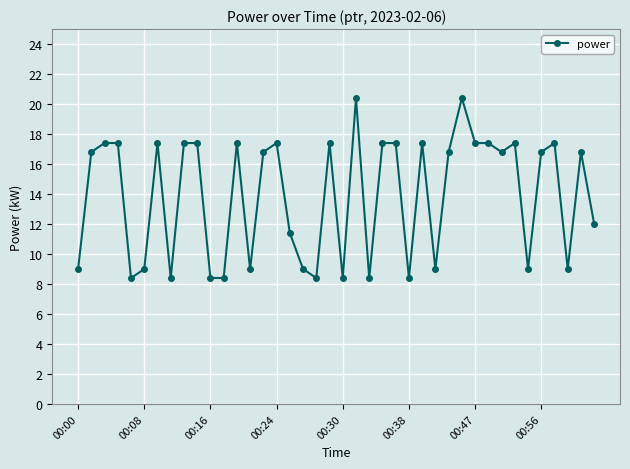

Is this an area chart (filled region under the line)?

No